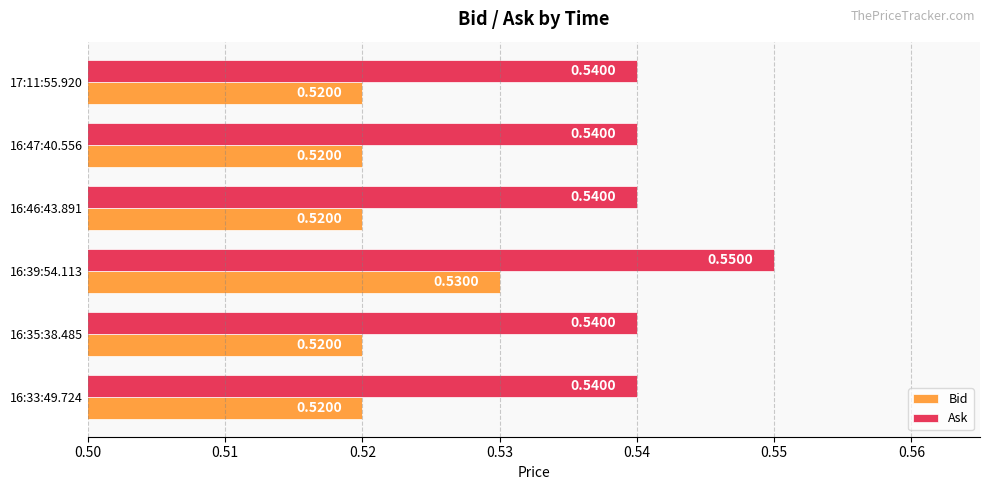

Which series has the largest total across all categories?

Ask